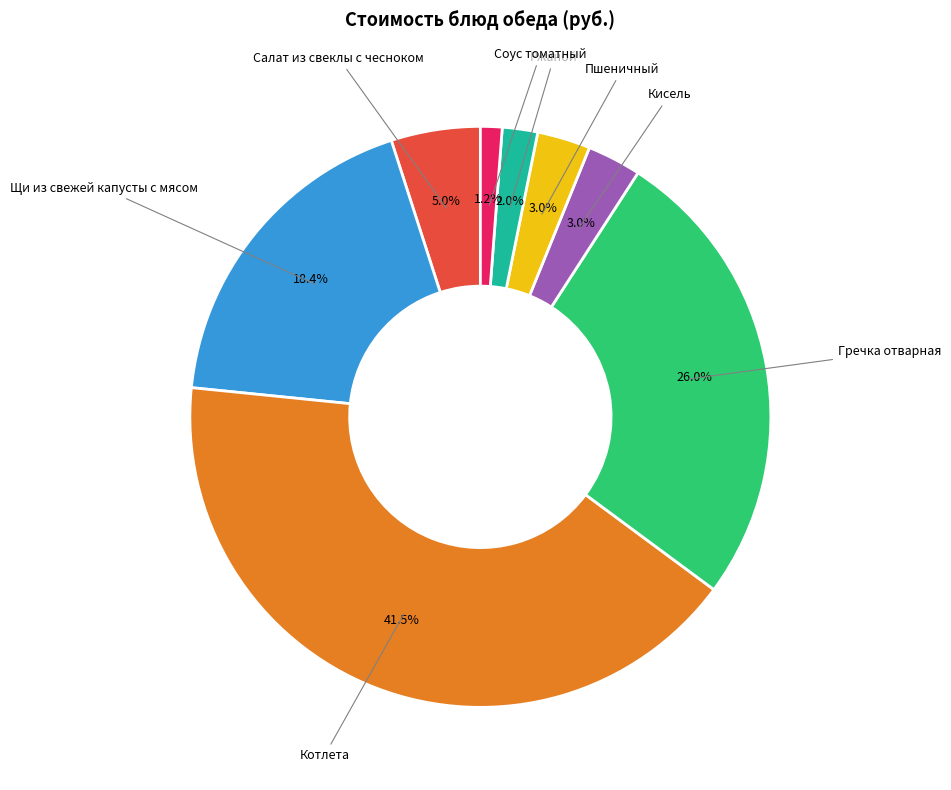

To the nearest percent, what is the combined percentage of Кисель and Гречка отварная?

29%